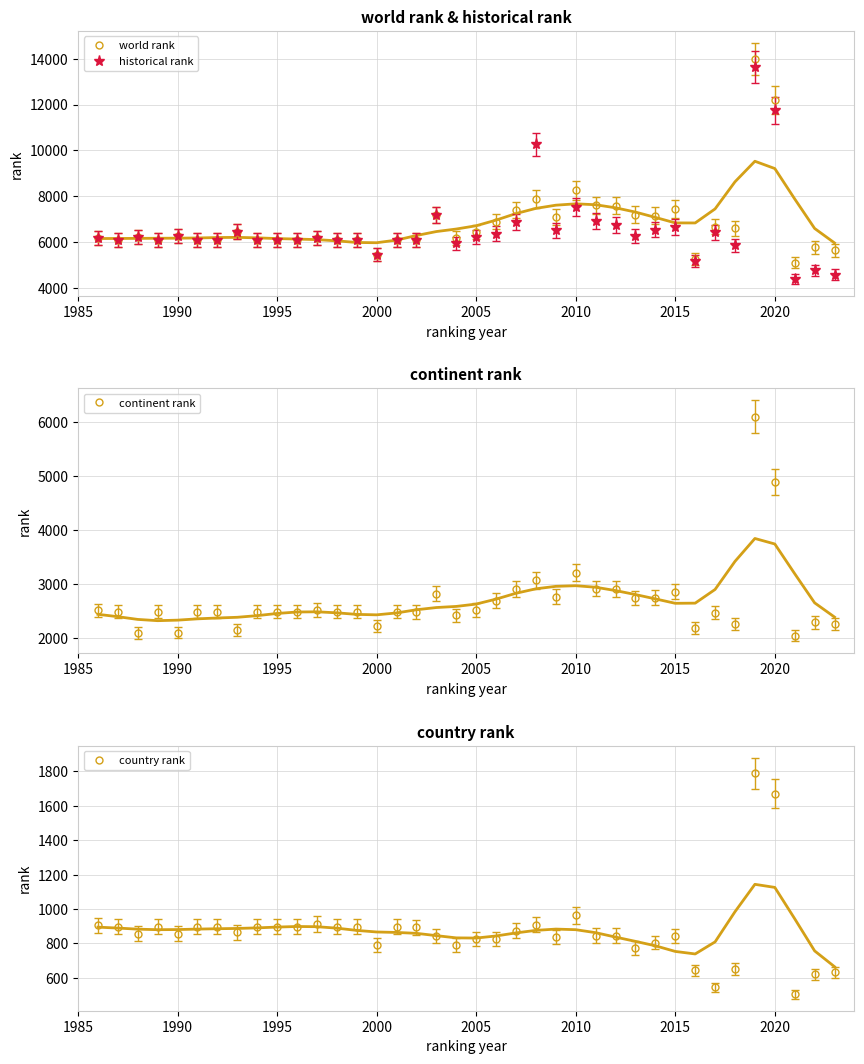

True or false: world rank and country rank intersect in this chart.

False